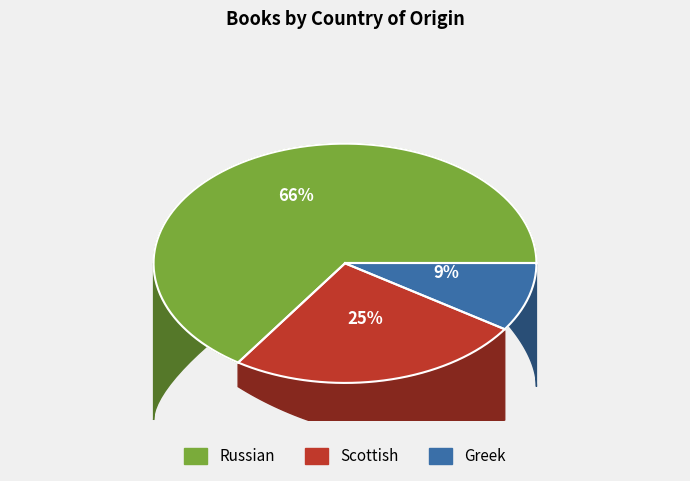

To the nearest percent, what portion does Scottish represent?

25%